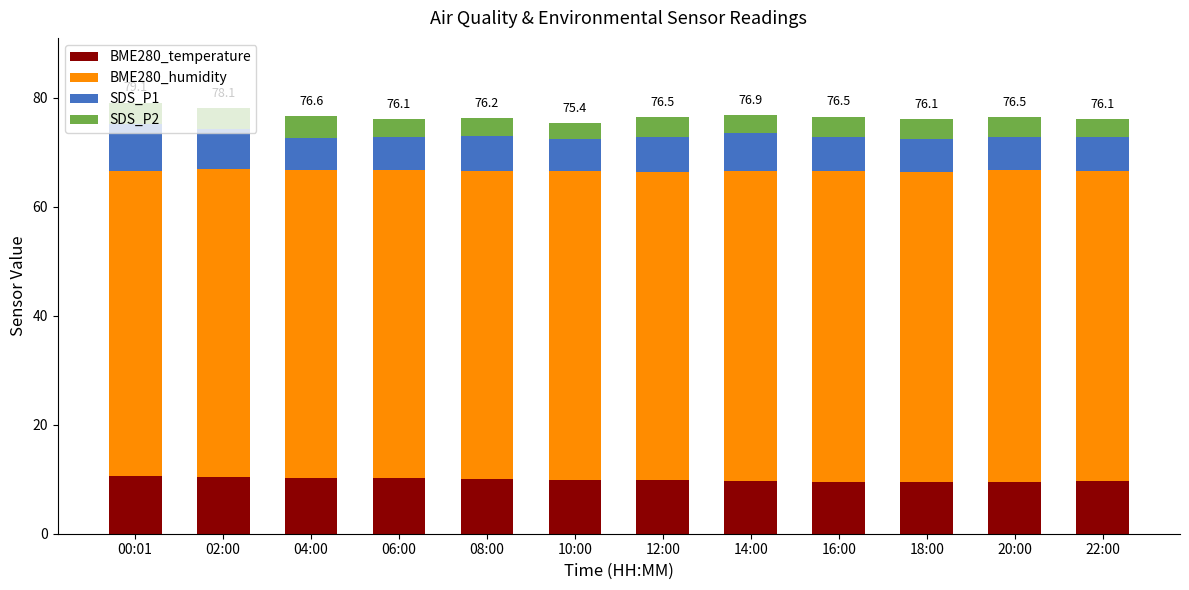

What is the total value across all series at 00:01?

79.1